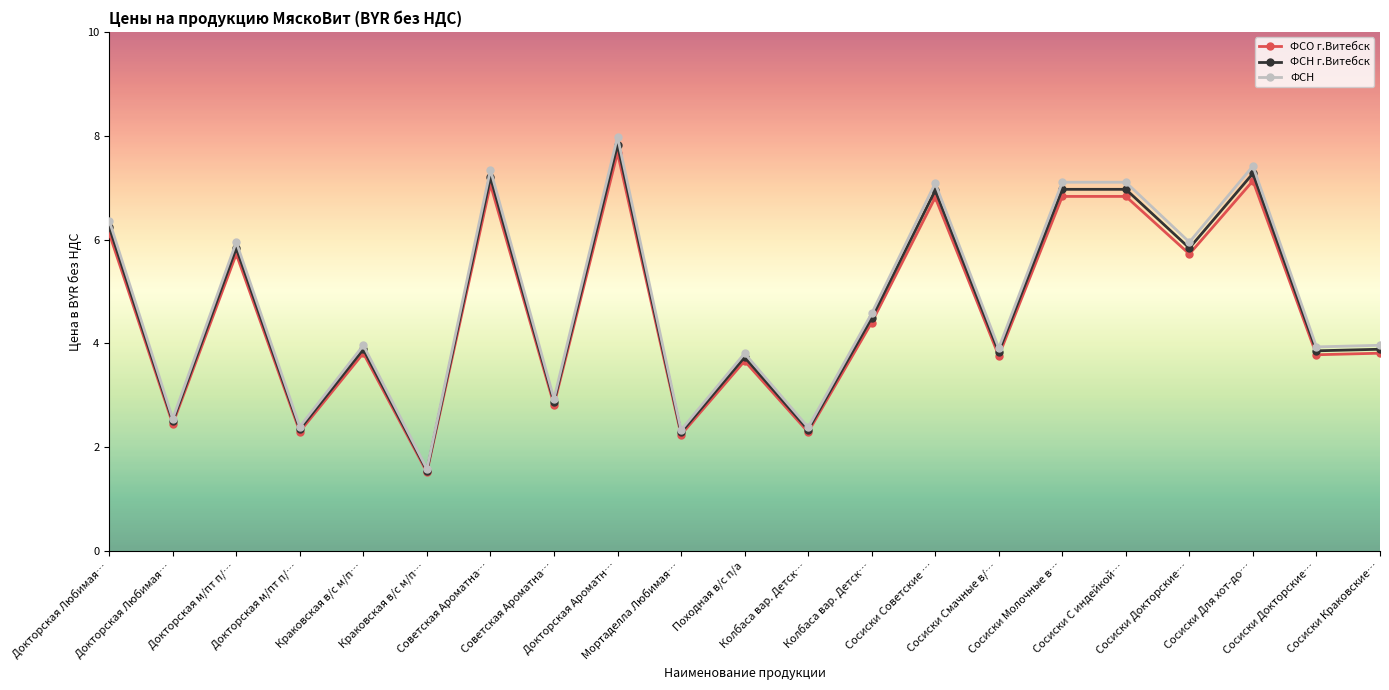

How many lines are shown in the chart?

3